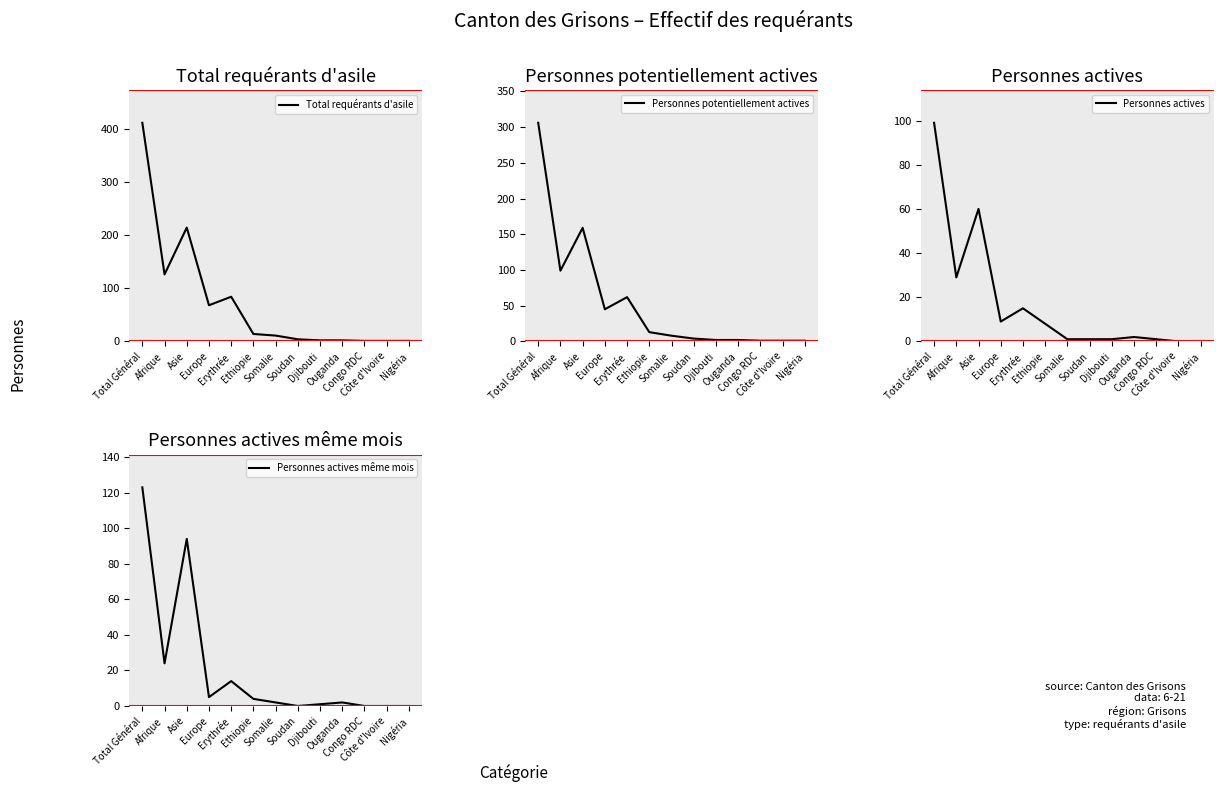

True or false: Total requérants d'asile has more than 0 points higher than both neighbors.

True